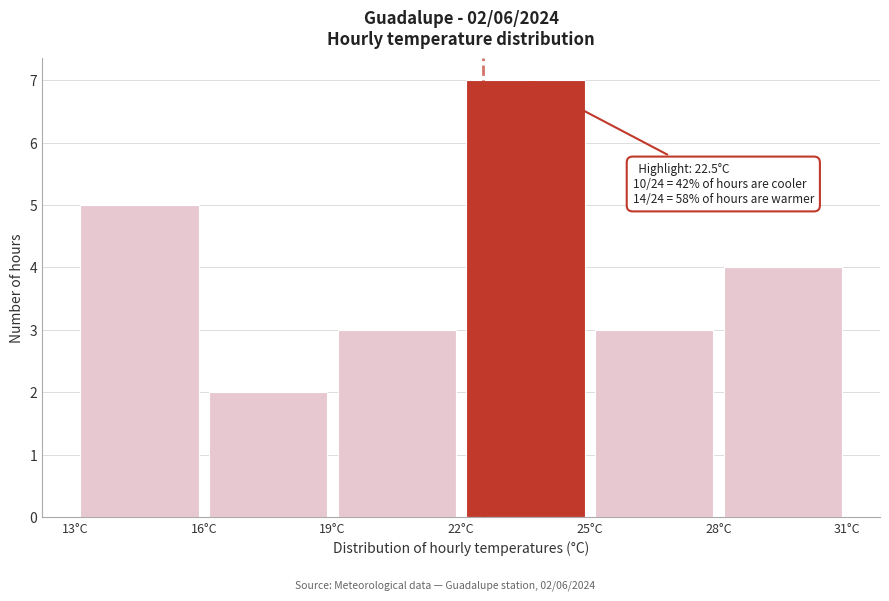

Which range on the x-axis has the tallest bar?

22 to 25